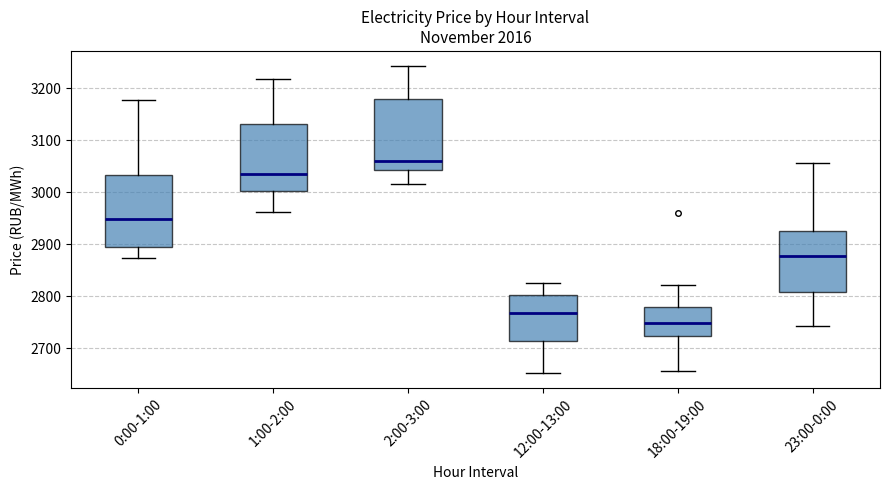

Reading left to right, read every box against the y-axis: the position of its median line, the range the box covers, and the ends of its whiskers. The values are not printed on the chart, so give them approximately, as read against the axis.

0:00-1:00: median 2950, box 2900 to 3030, whiskers 2870 to 3180
1:00-2:00: median 3040, box 3000 to 3130, whiskers 2960 to 3220
2:00-3:00: median 3060, box 3040 to 3180, whiskers 3020 to 3240
12:00-13:00: median 2770, box 2710 to 2800, whiskers 2650 to 2830
18:00-19:00: median 2750, box 2720 to 2780, whiskers 2660 to 2820
23:00-0:00: median 2880, box 2810 to 2930, whiskers 2740 to 3060